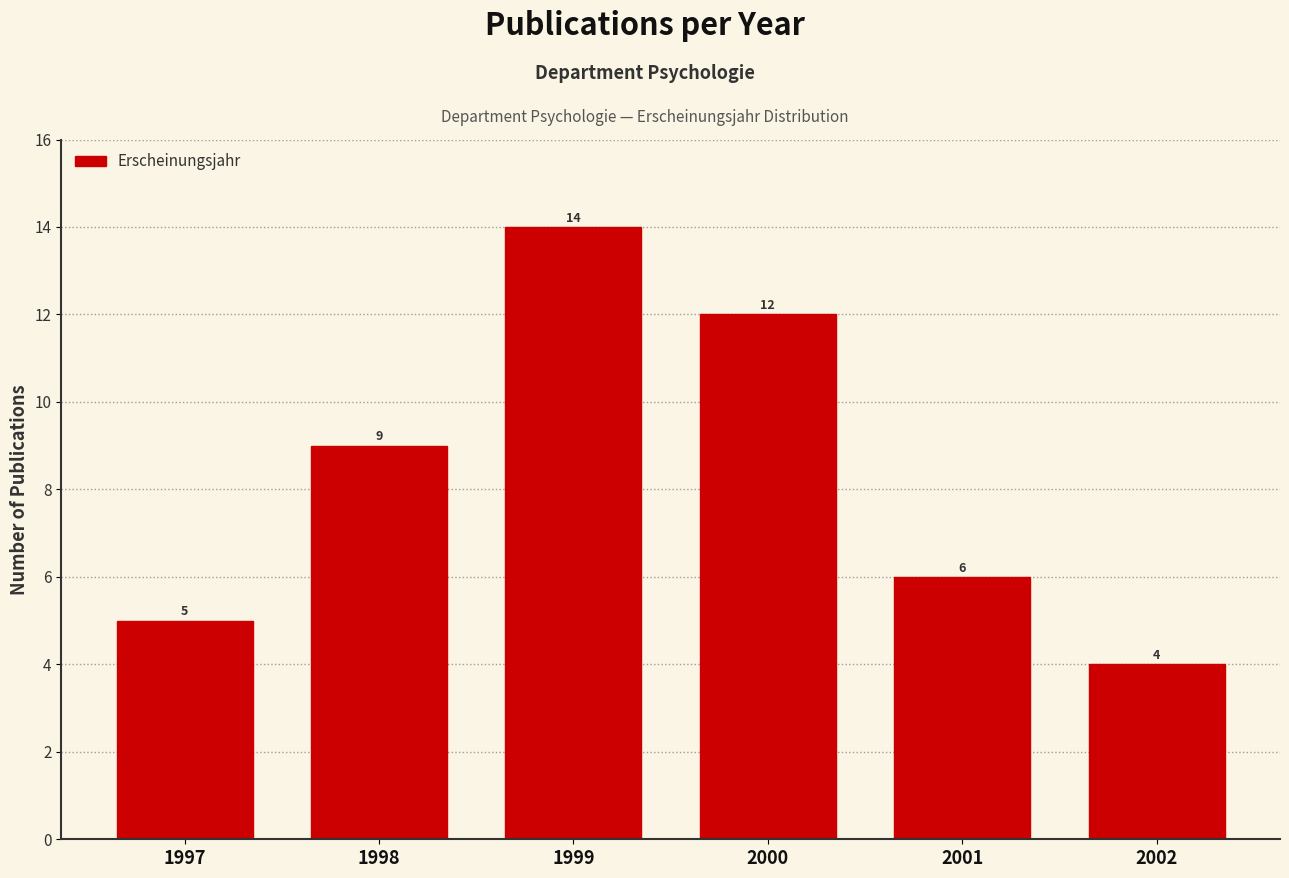

Reading left to right, list all the values displayed in this chart.

1997=5	1998=9	1999=14	2000=12	2001=6	2002=4